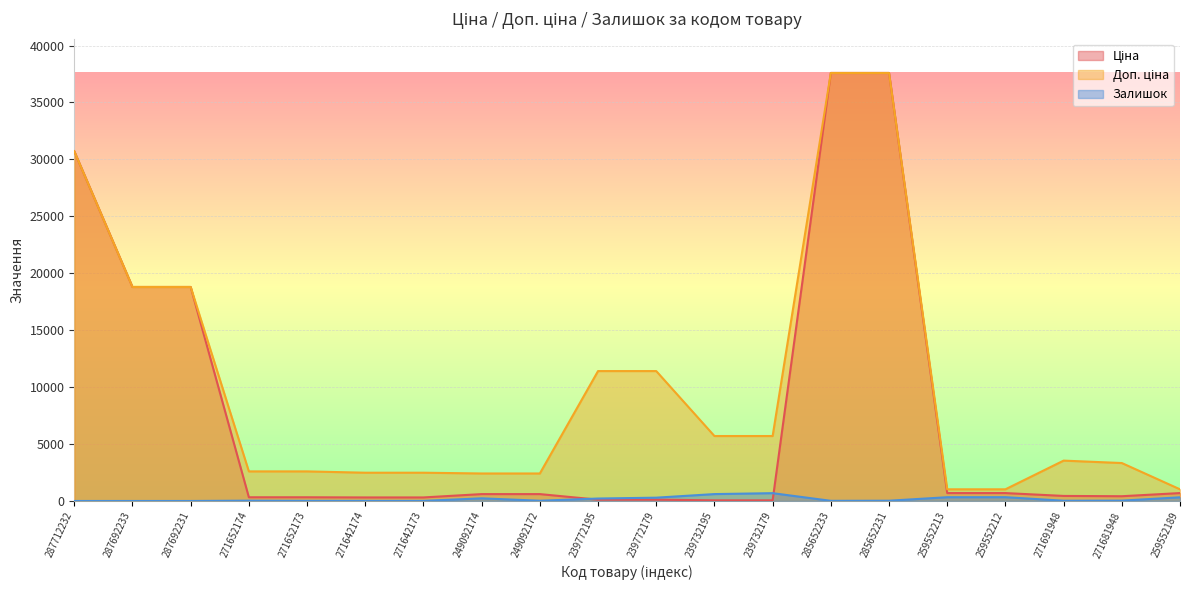

True or false: Ціна has more than 1 interior local peaks.

False